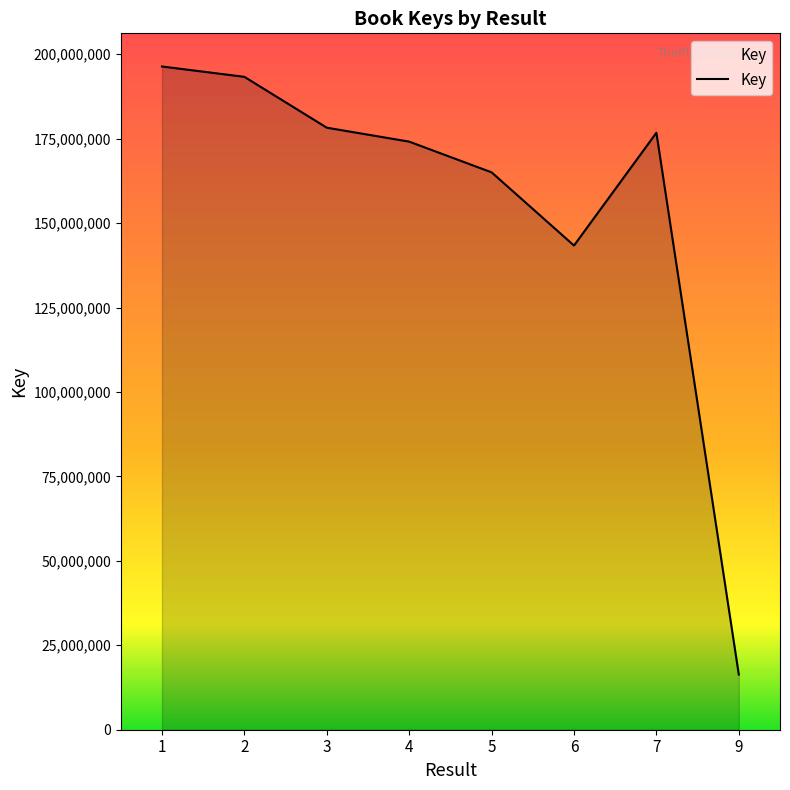

At which label is the value closest to 106339955?

6